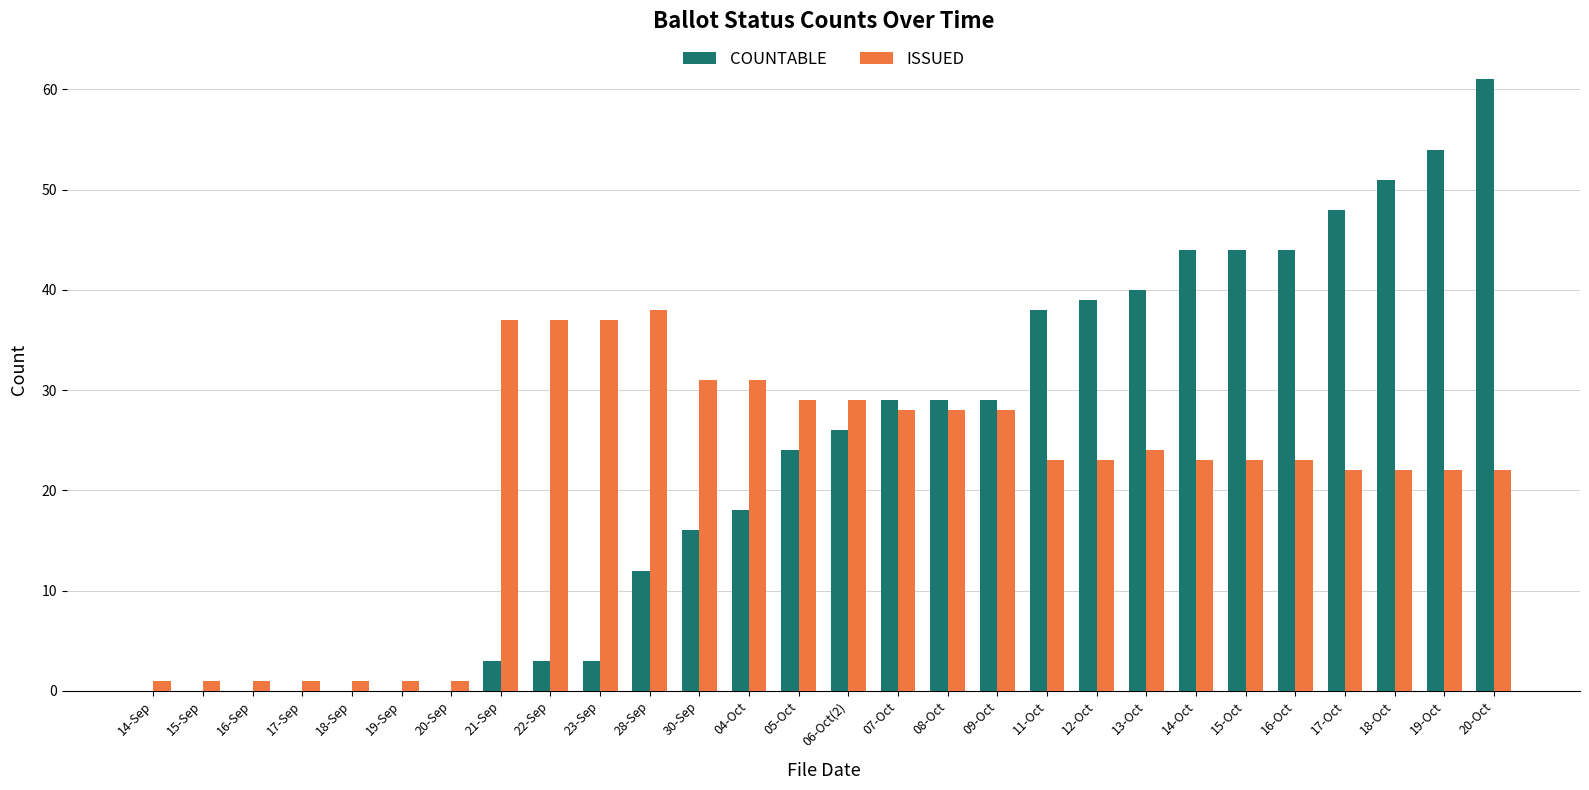

Which label corresponds to the largest value in the chart?

20-Oct